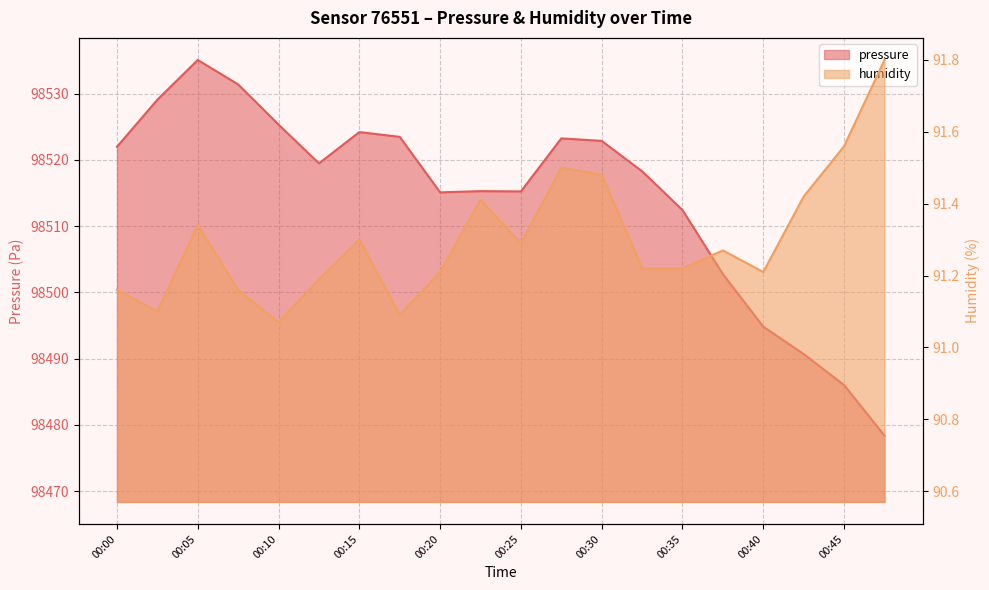

True or false: humidity has a value of 91.2 at 00:13.

True